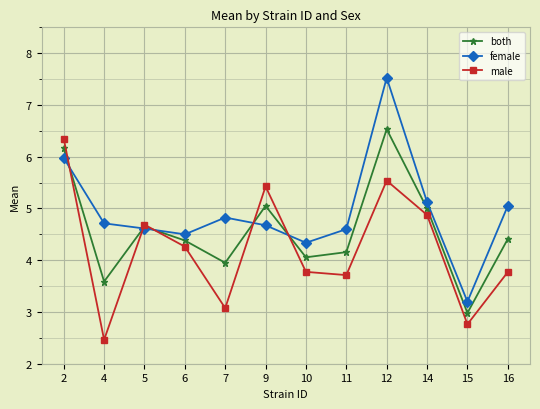

How many times do male and female cross each other?

5